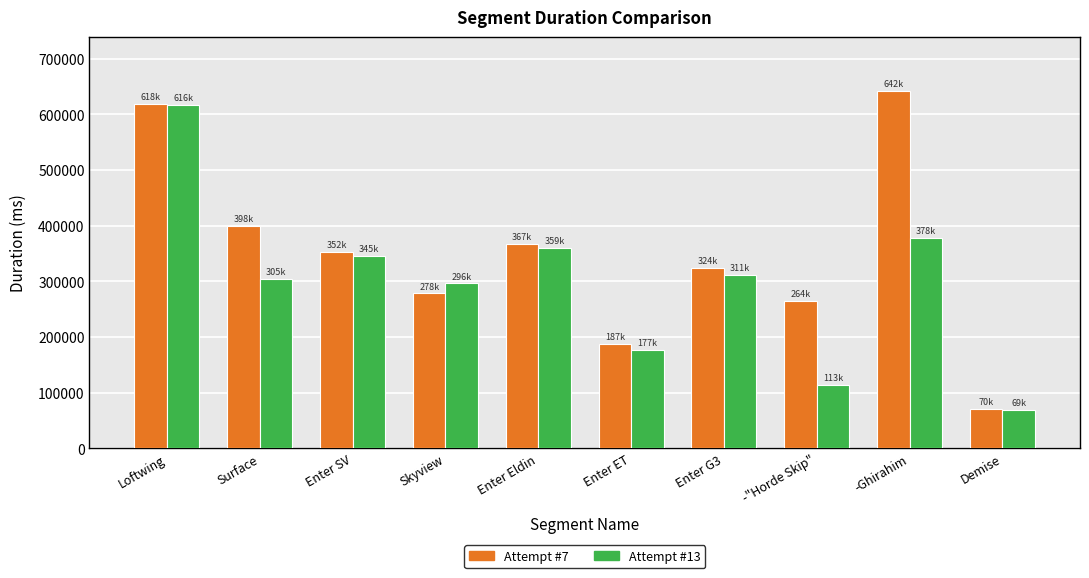

At which label does Attempt #13 reach its peak?

Loftwing